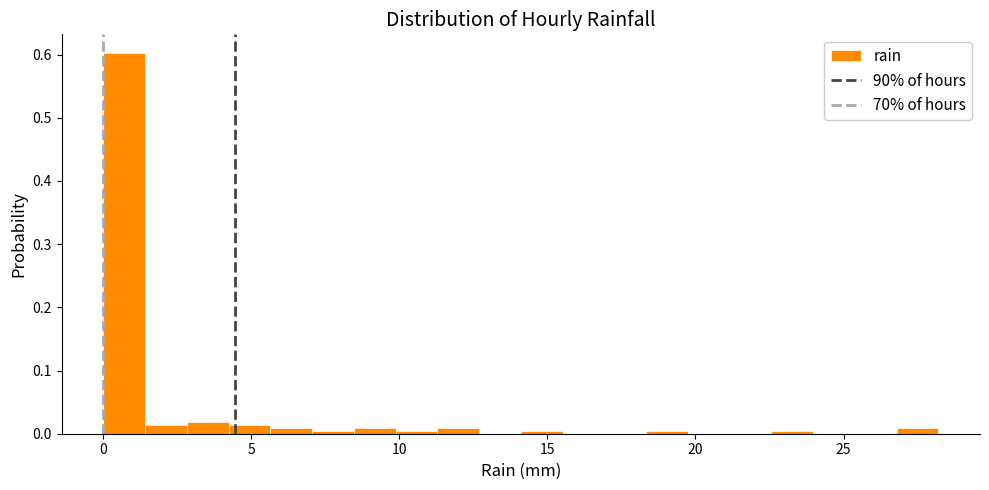

Around what value on the x-axis is the tallest bar? Give the approximate position of its centre, as read against the axis.

0.5